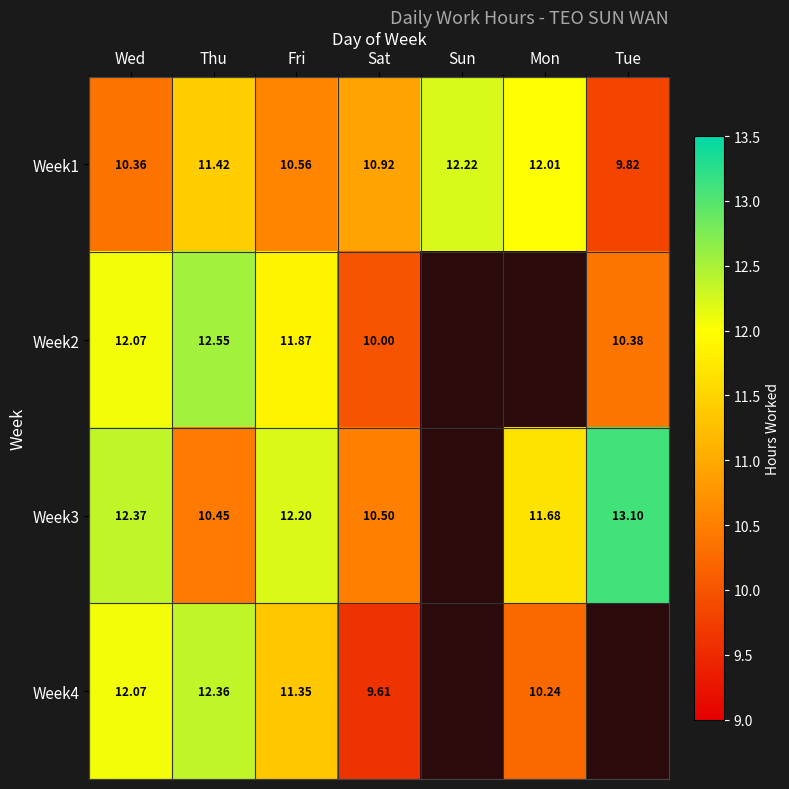

Which has a higher value, Tue or Thu?

Tue